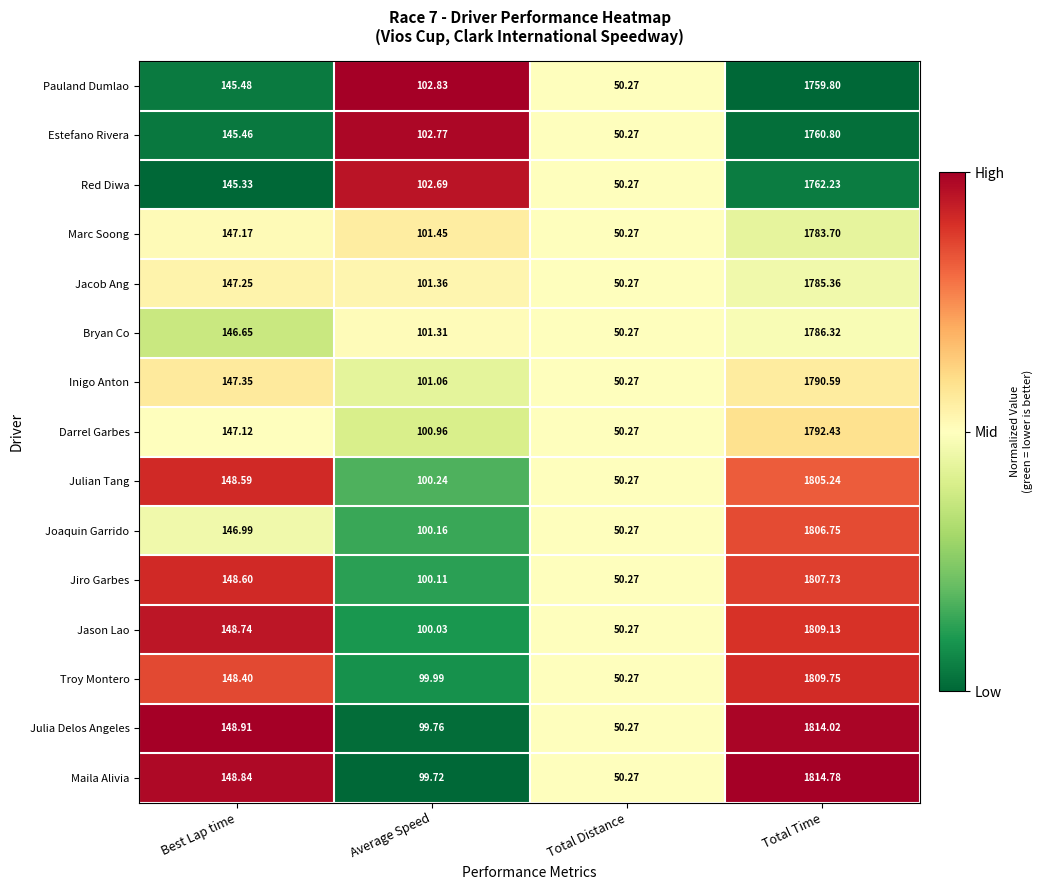

Which category has the lowest value in the Joaquin Garrido series?

Total Distance